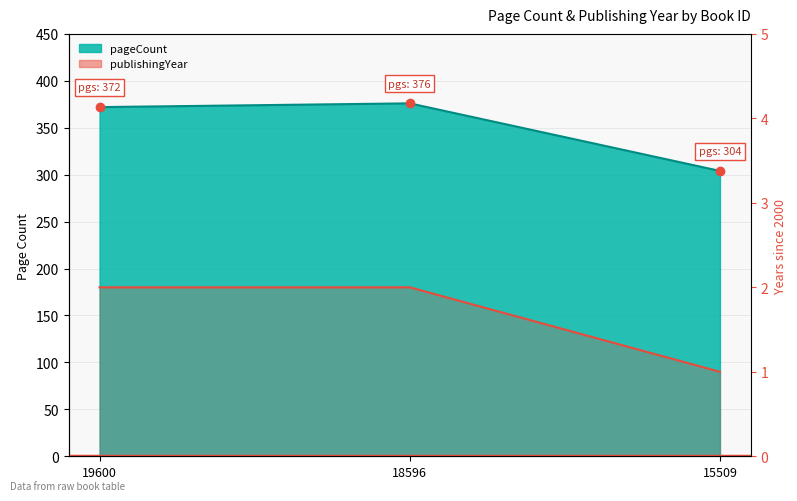

The value at 18596 is 2. True or false?

True